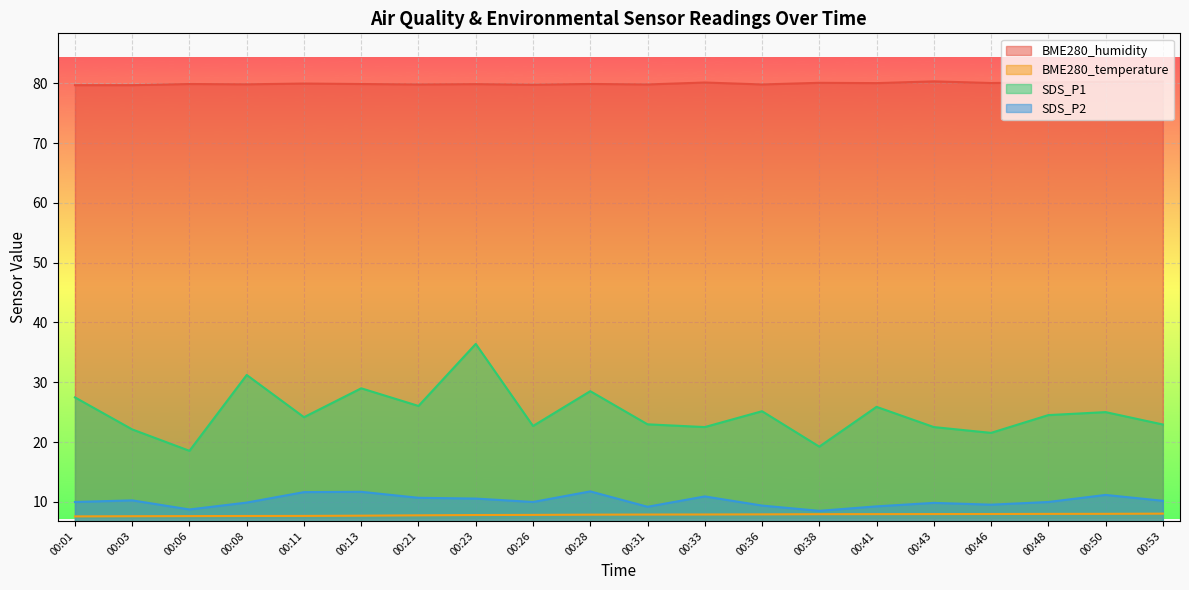

What are all the series names shown in the legend?

BME280_humidity, BME280_temperature, SDS_P1, SDS_P2